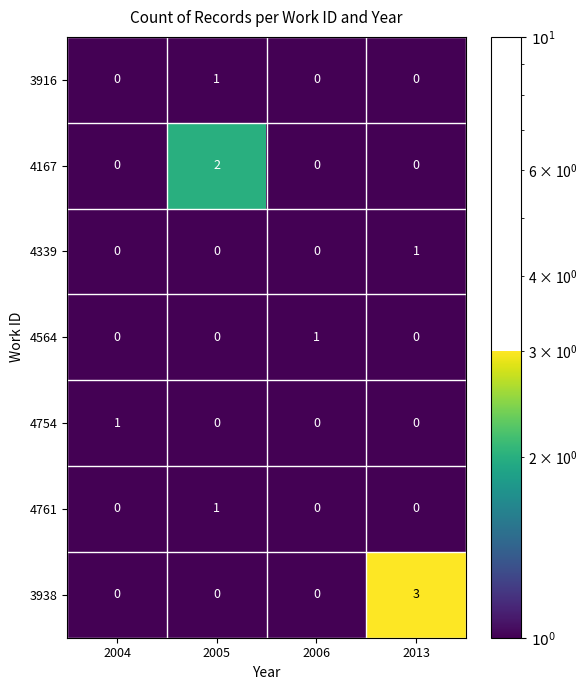

Reading left to right, extract all data points from this chart.

3916: 2004=0	2005=1	2006=0	2013=0
4167: 2004=0	2005=2	2006=0	2013=0
4339: 2004=0	2005=0	2006=0	2013=1
4564: 2004=0	2005=0	2006=1	2013=0
4754: 2004=1	2005=0	2006=0	2013=0
4761: 2004=0	2005=1	2006=0	2013=0
3938: 2004=0	2005=0	2006=0	2013=3